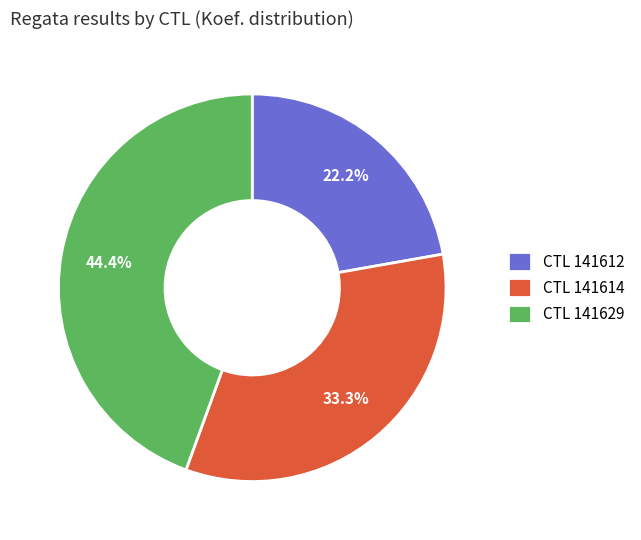

Does any single category account for the majority?

No